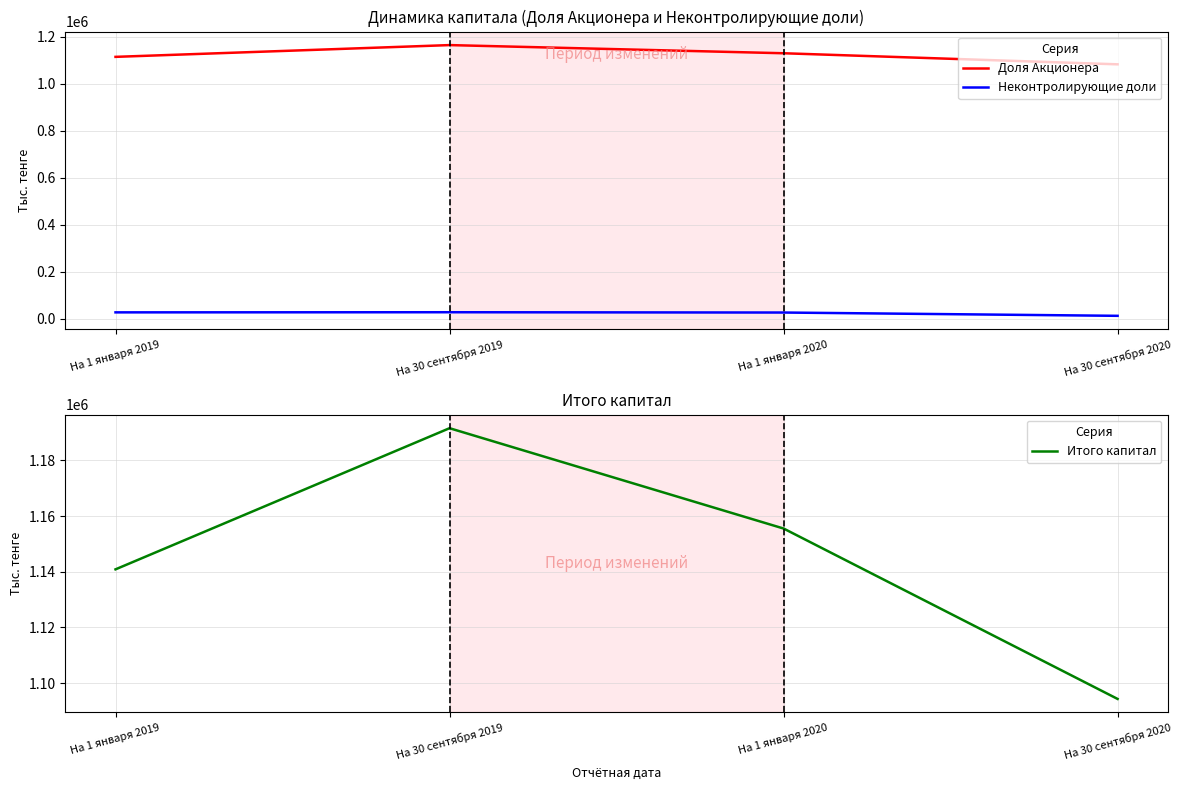

Count the Итого капитал values in the range 1140835 to 1191542.

3